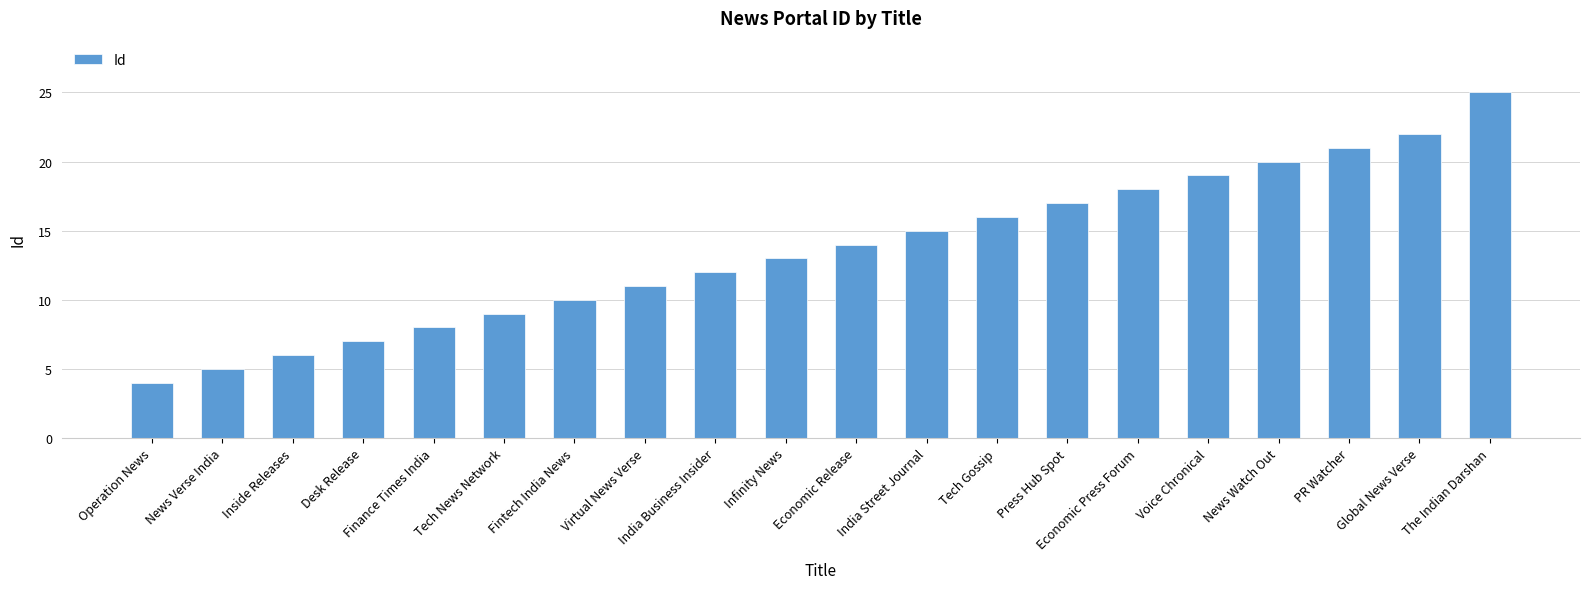

What is the sum of all values?

272